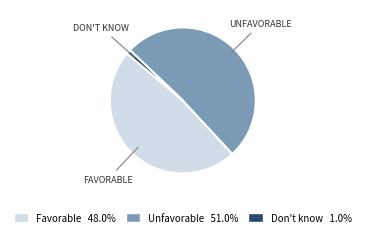

What is the majority slice?

Unfavorable